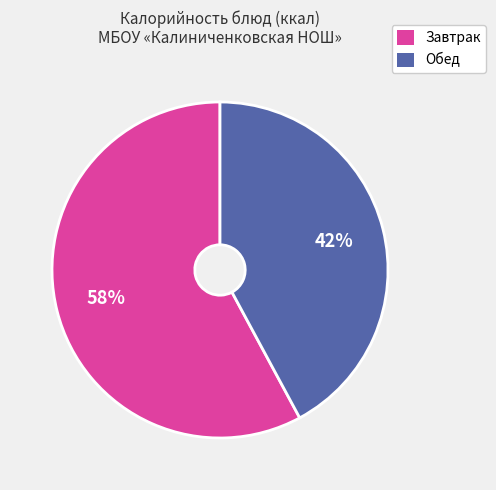

Is there any slice that represents more than half of the pie?

Yes